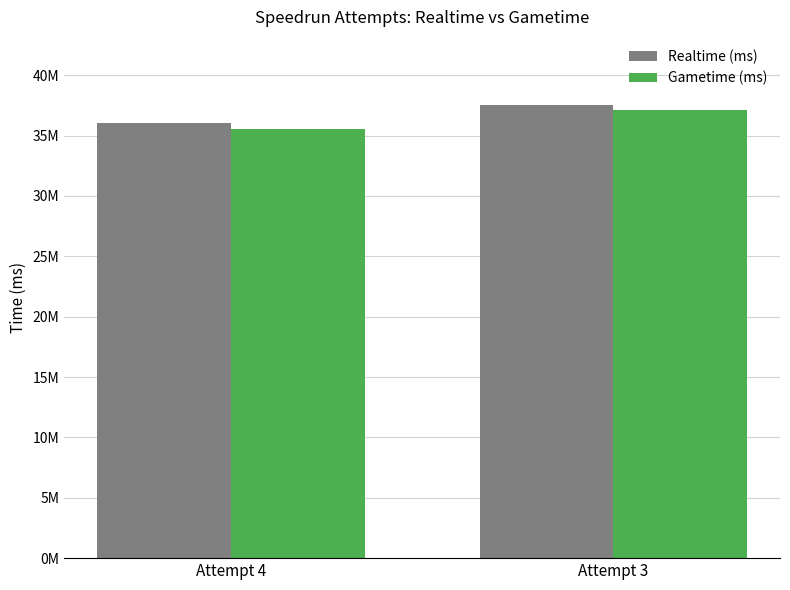

What is the greatest value displayed?

37540508